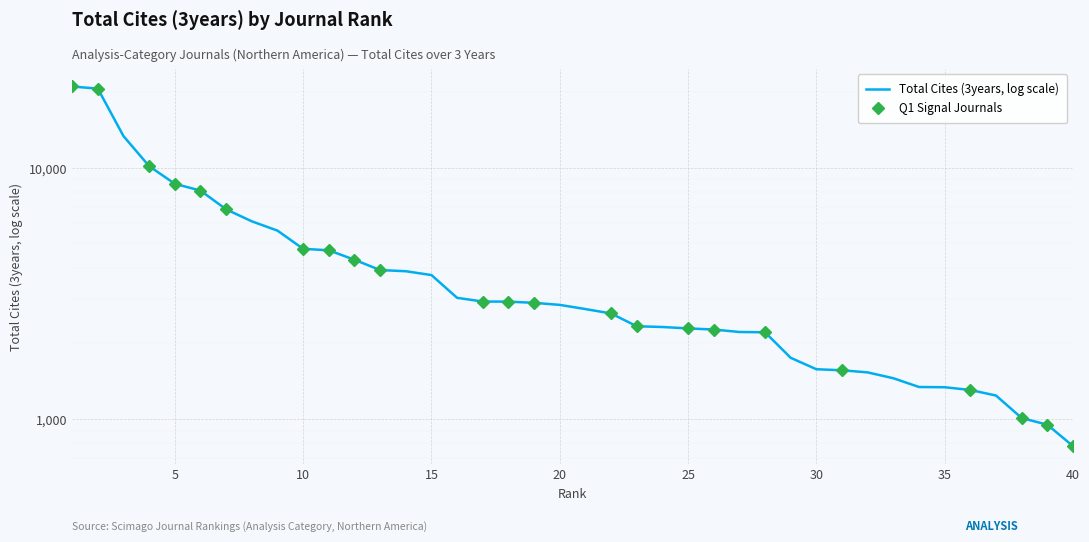

Reading left to right, transcribe all the data shown in this chart.

21046	20629	13356	10142	8630	8109	6830	6120	5621	4758	4694	4304	3916	3875	3741	3037	2936	2933	2901	2847	2740	2632	2341	2325	2295	2272	2221	2215	1753	1579	1564	1534	1454	1342	1339	1306	1241	1010	950	781